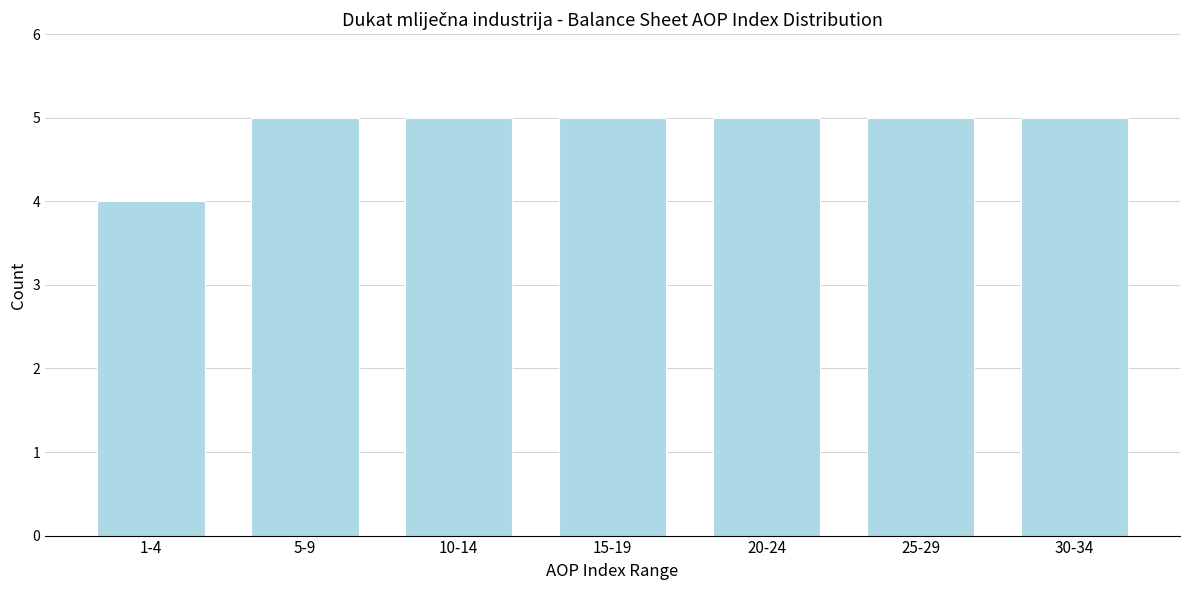

Reading right to left, transcribe all the data shown in this chart.

30-34=5	25-29=5	20-24=5	15-19=5	10-14=5	5-9=5	1-4=4